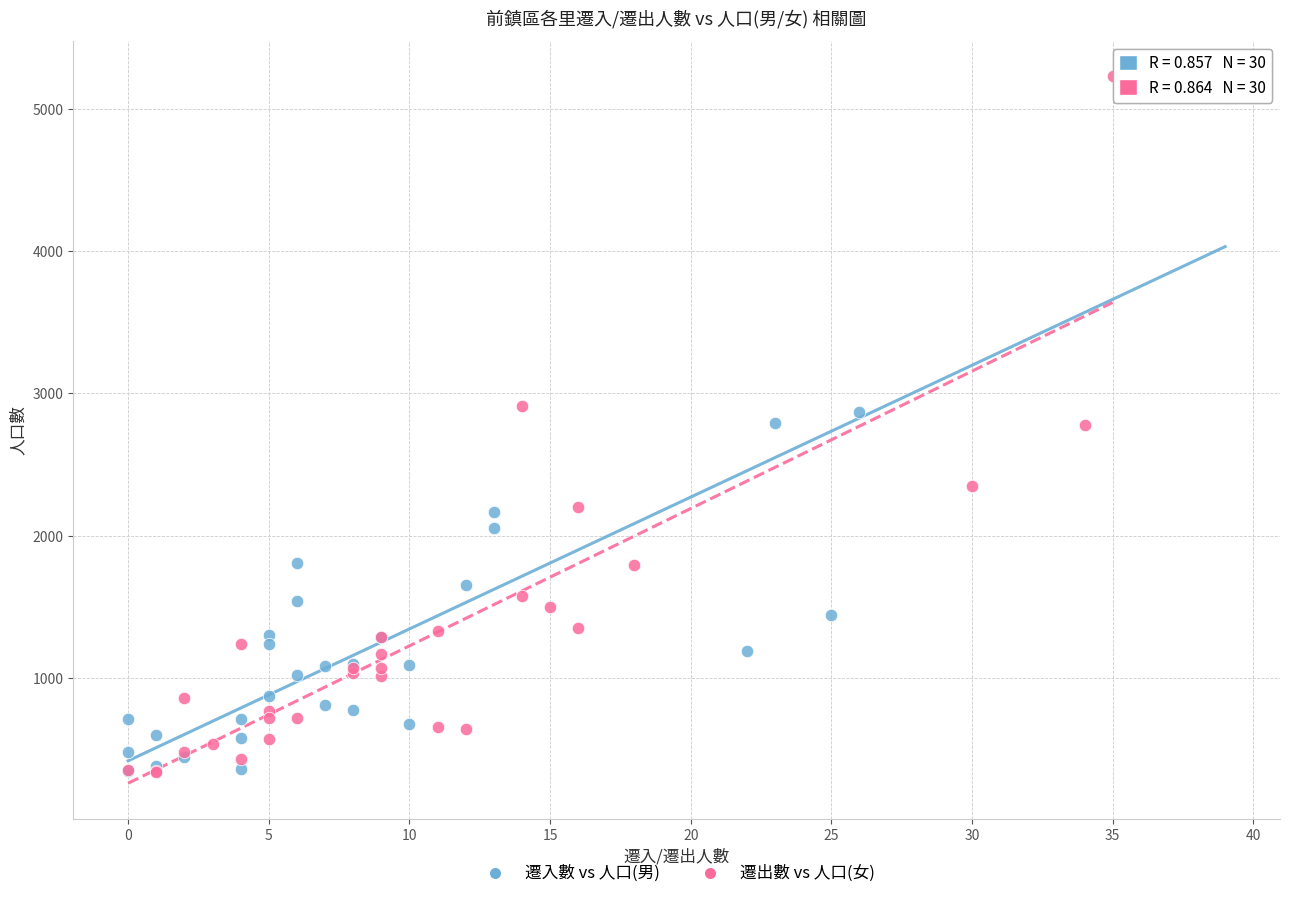

What are all the series names shown in the legend?

遷入數 vs 人口(男), 遷出數 vs 人口(女)